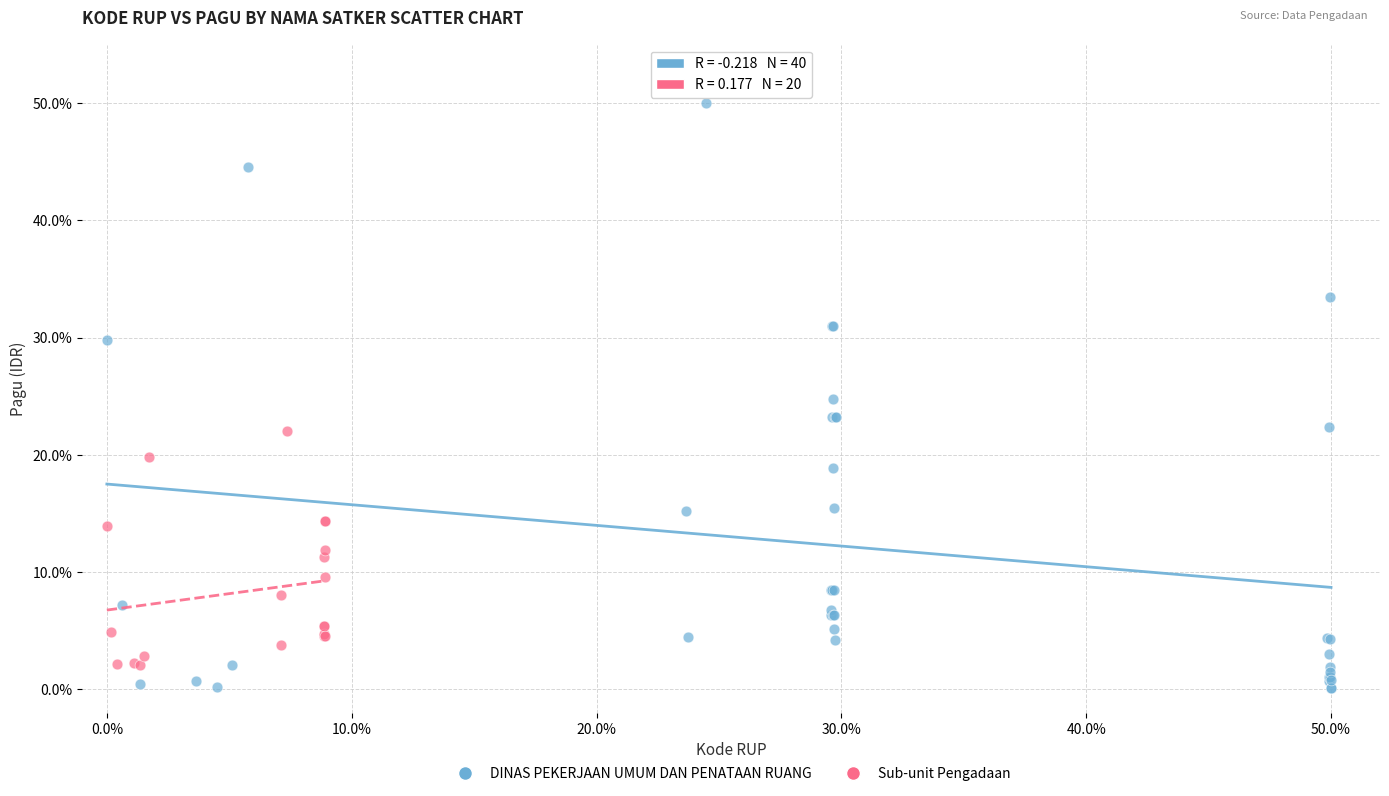

Which series has the widest spread of Y values?

DINAS PEKERJAAN UMUM DAN PENATAAN RUANG